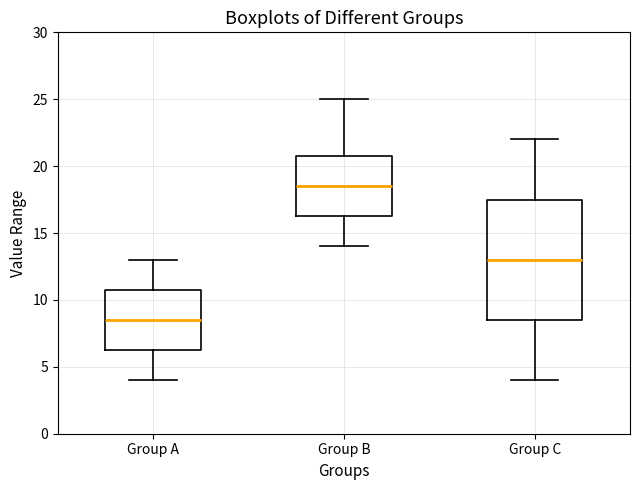

Which box has the lowest median line?

Group A